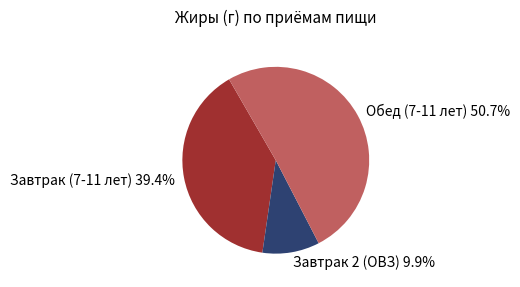

What percentage is NOT represented by Завтрак 2 (ОВЗ)?

90.1%